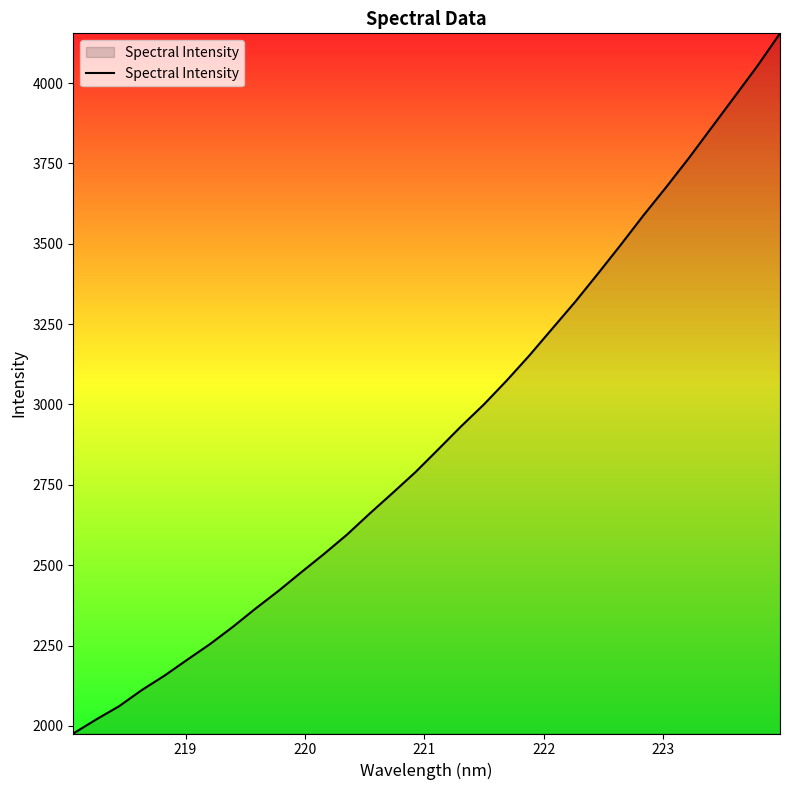

How many lines are shown in the chart?

1